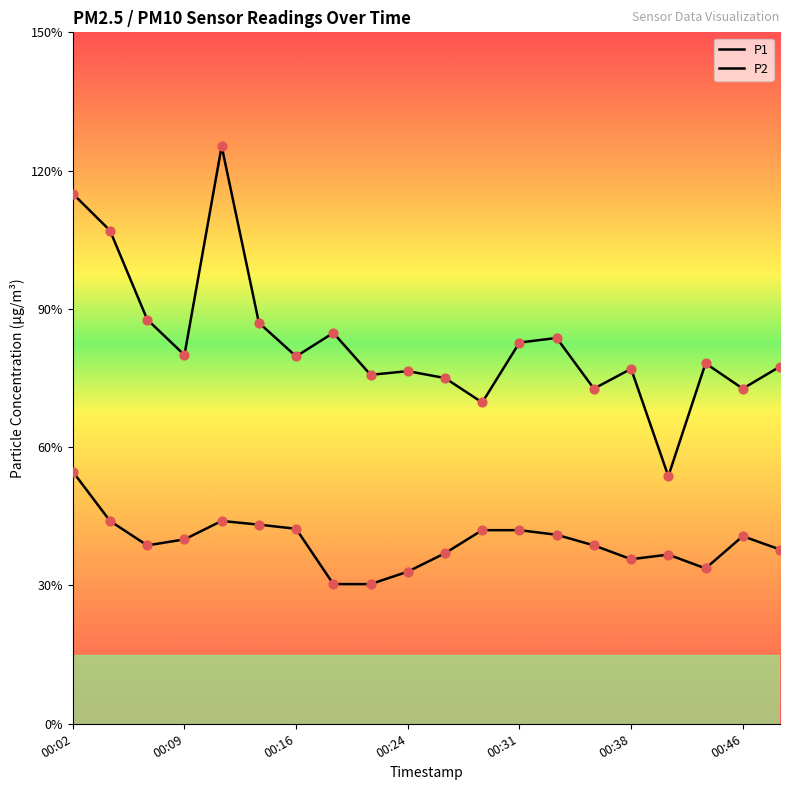

At which category is the sum across all series the highest?

00:02